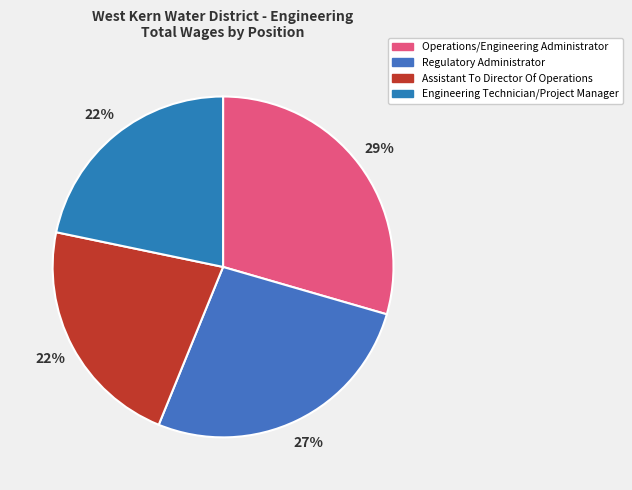

Approximately how many times larger is the value at Engineering Technician/Project Manager compared to Operations/Engineering Administrator?

0.7